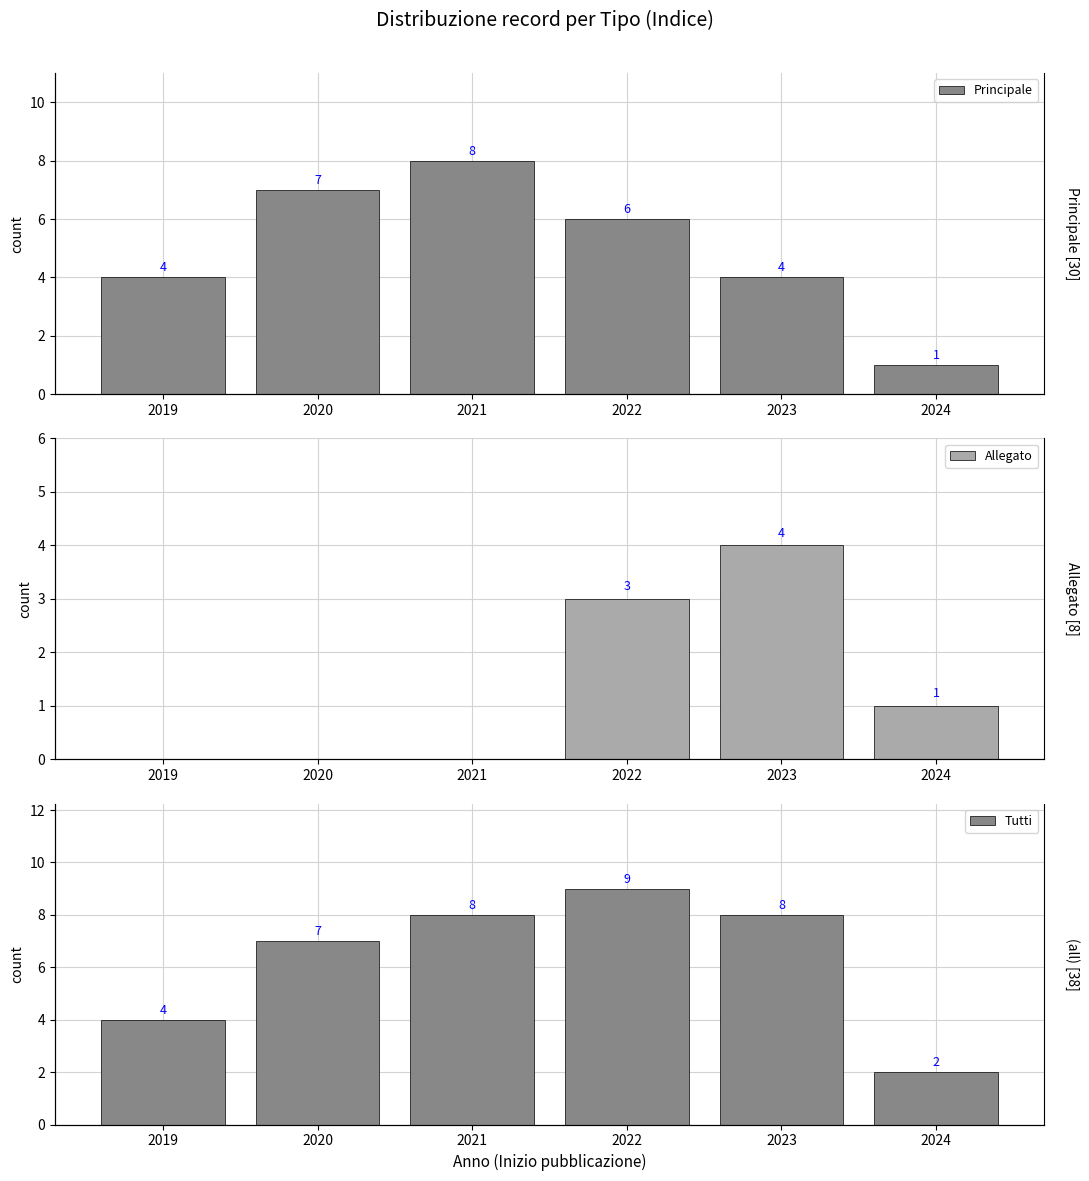

At which category is the sum across all series the highest?

2022